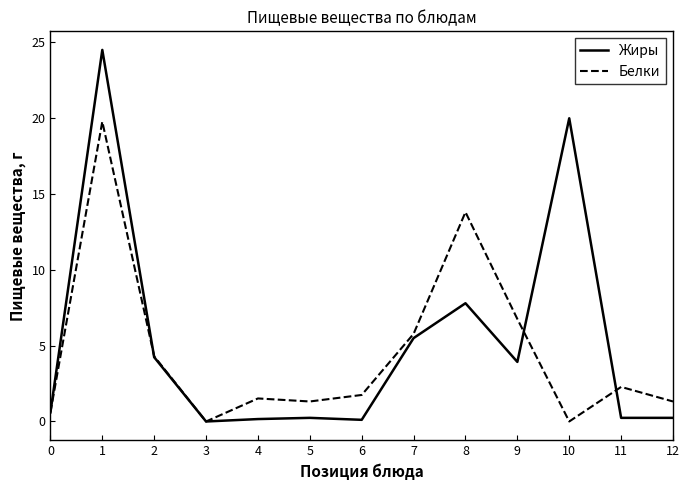

After their last crossing, which series has the higher values: Жиры or Белки?

Белки